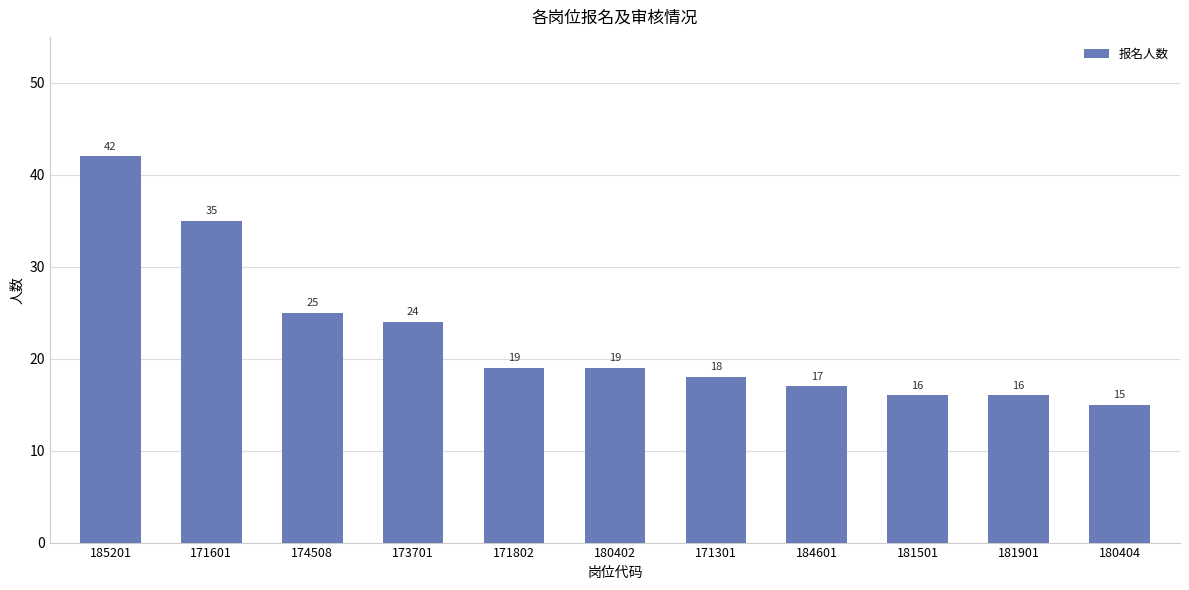

What is the sum of all values?

246